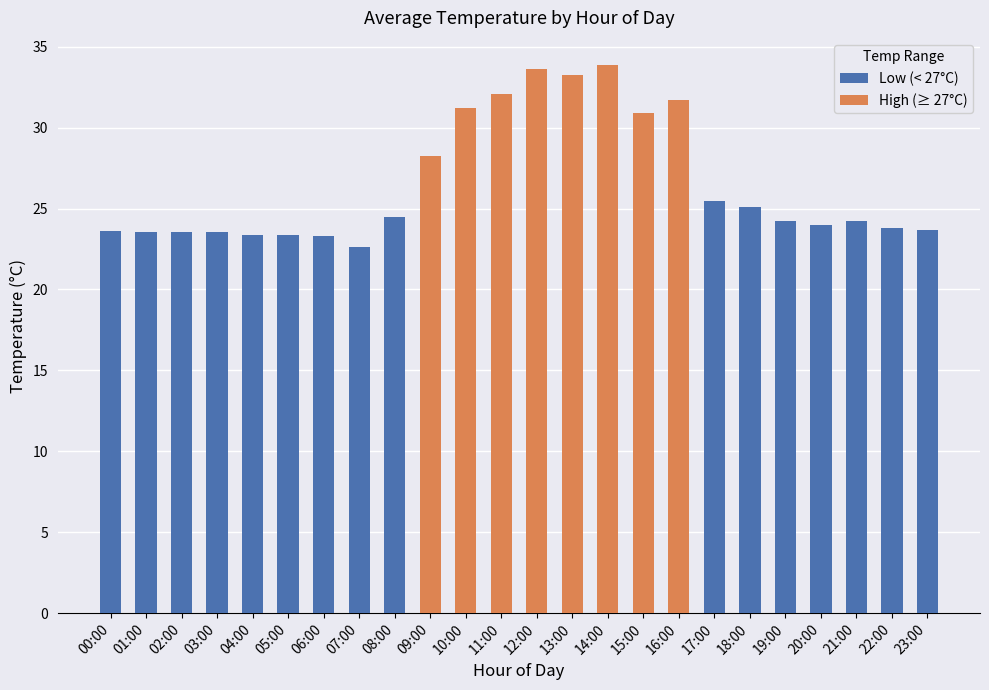

List the labels in order of High (≥ 27°C) value, smallest first.

00:00, 01:00, 02:00, 03:00, 04:00, 05:00, 06:00, 07:00, 08:00, 17:00, 18:00, 19:00, 20:00, 21:00, 22:00, 23:00, 09:00, 15:00, 10:00, 16:00, 11:00, 13:00, 12:00, 14:00